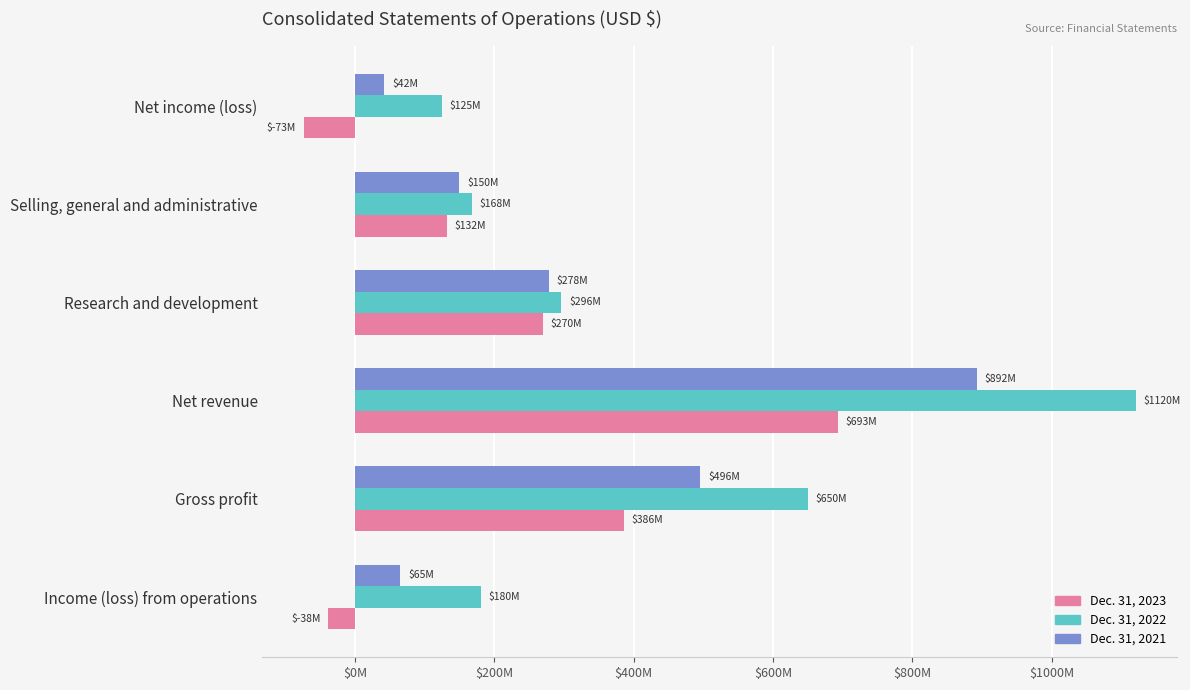

What are all the series names shown in the legend?

Dec. 31, 2023, Dec. 31, 2022, Dec. 31, 2021